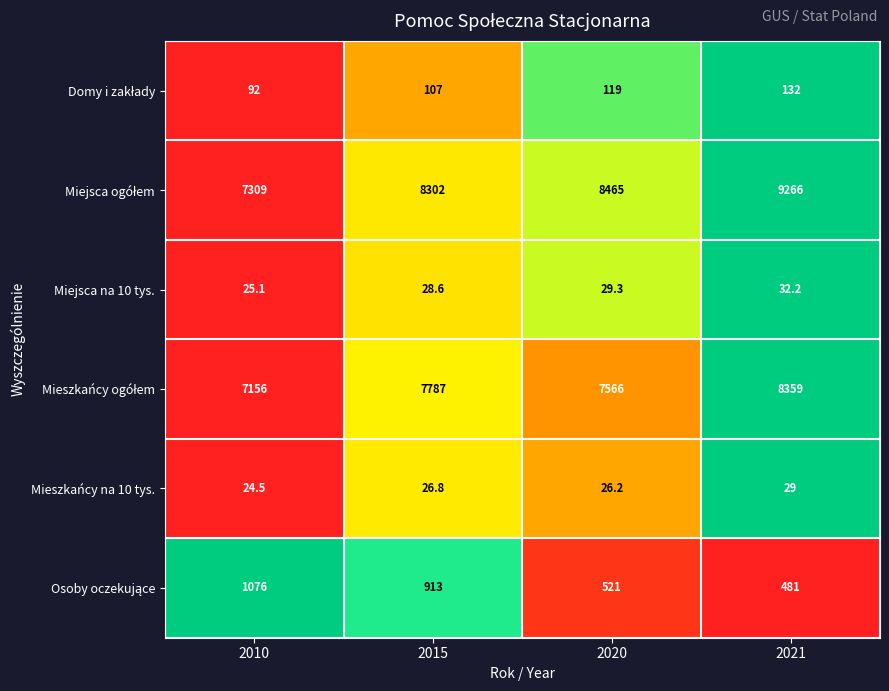

What is the total value across all series at 2020?

16726.5